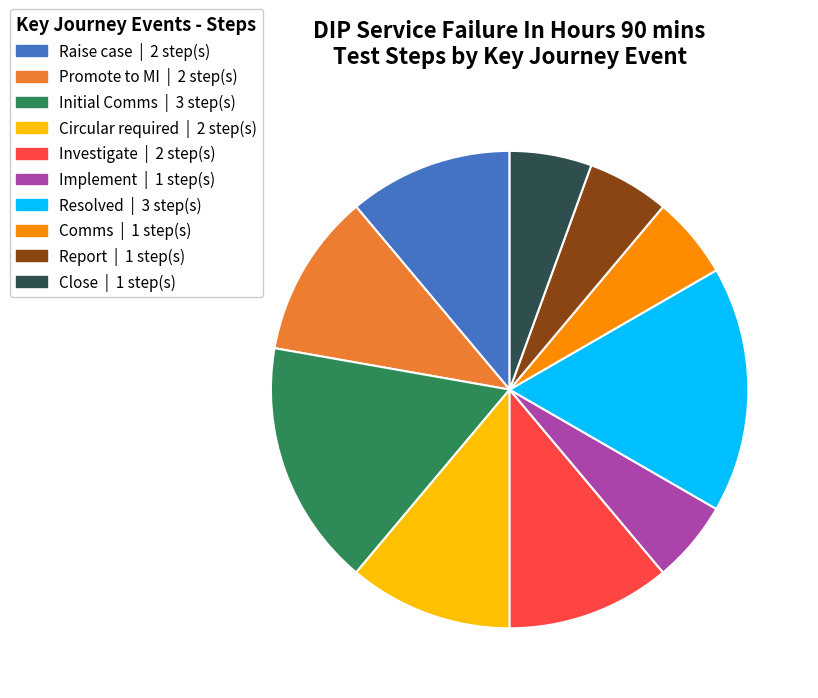

Does any single category account for the majority?

No